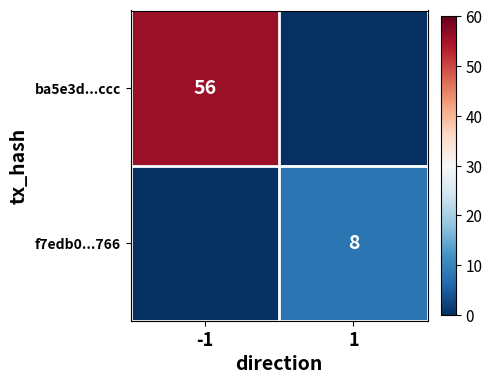

What is the total value across all series at 1?

8